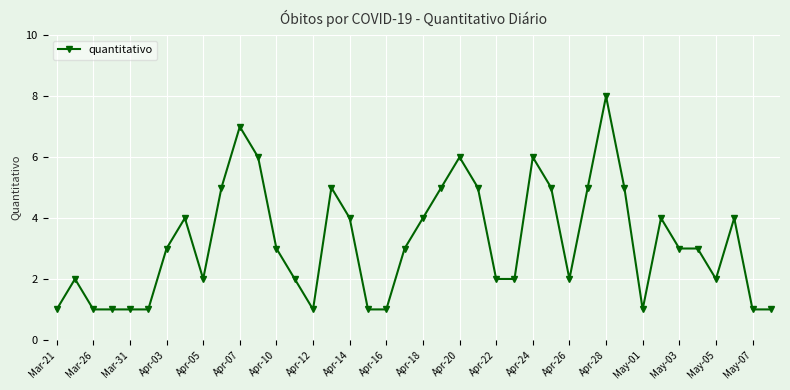

Count the number of data series in this chart.

1